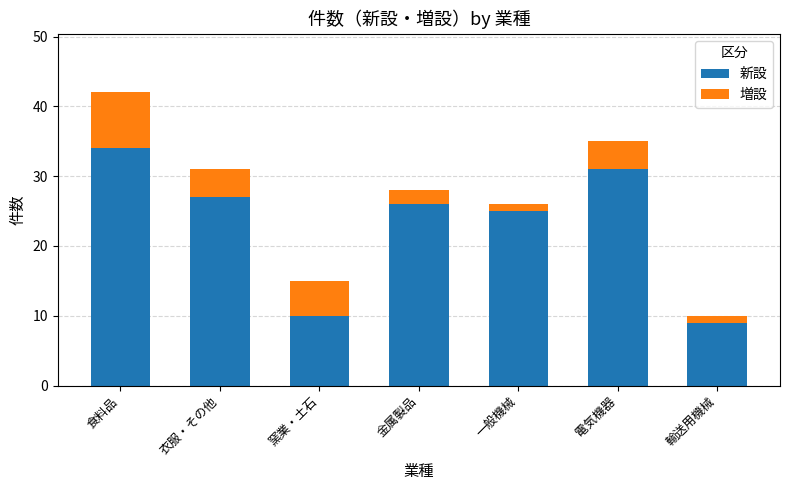

How many categories are shown in the chart?

7